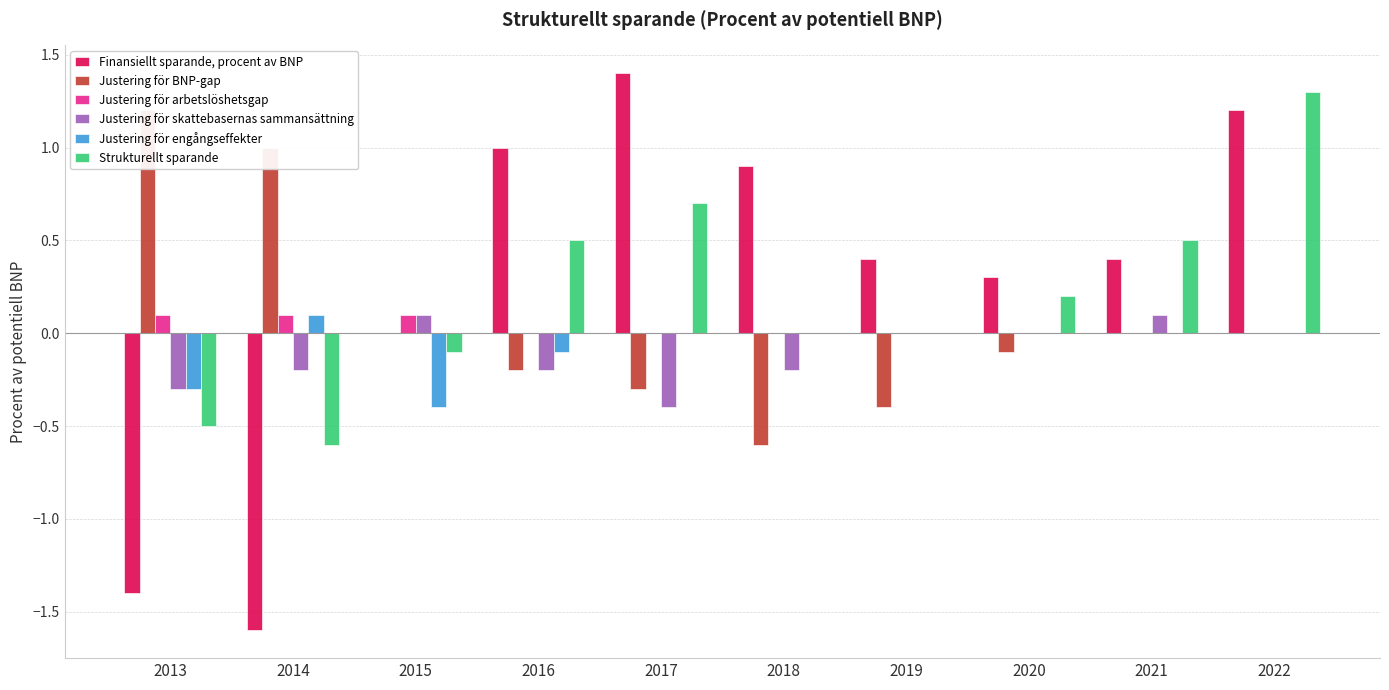

Which series has the widest spread of values?

Finansiellt sparande, procent av BNP